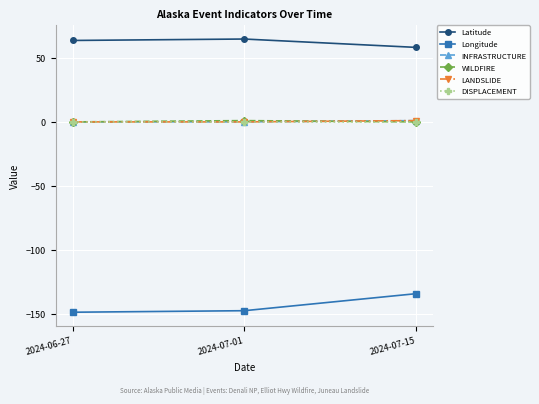

What are all the series names shown in the legend?

Latitude, Longitude, INFRASTRUCTURE, WILDFIRE, LANDSLIDE, DISPLACEMENT